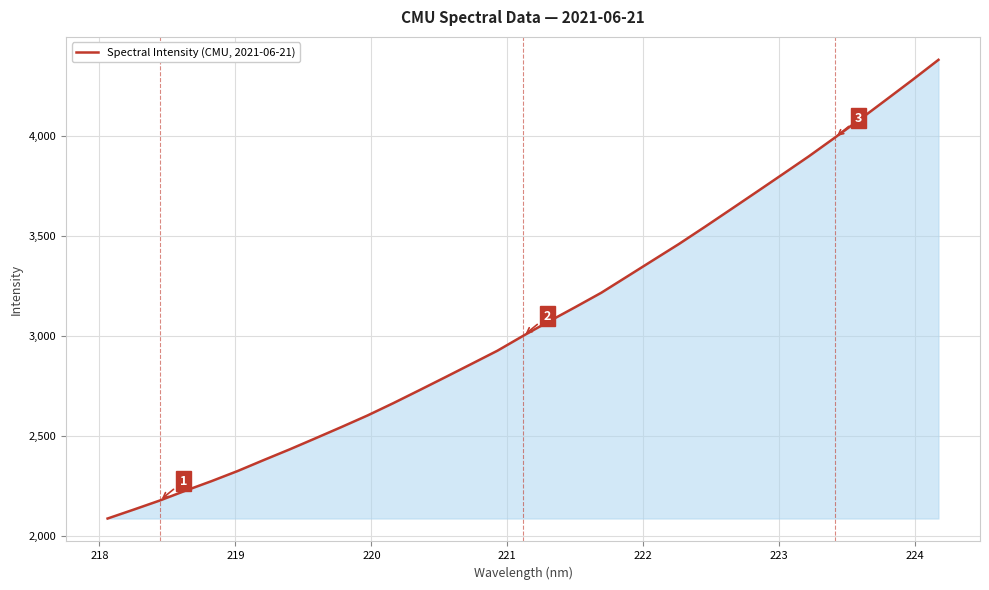

What is the difference between the maximum and minimum values?

2295.4